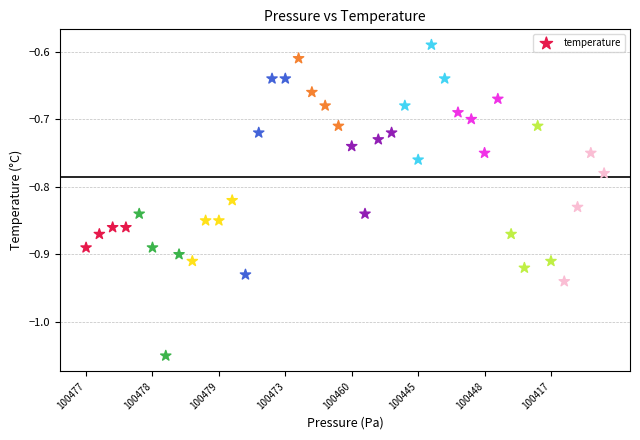

What is the range of Y values (max minus min)?

0.5